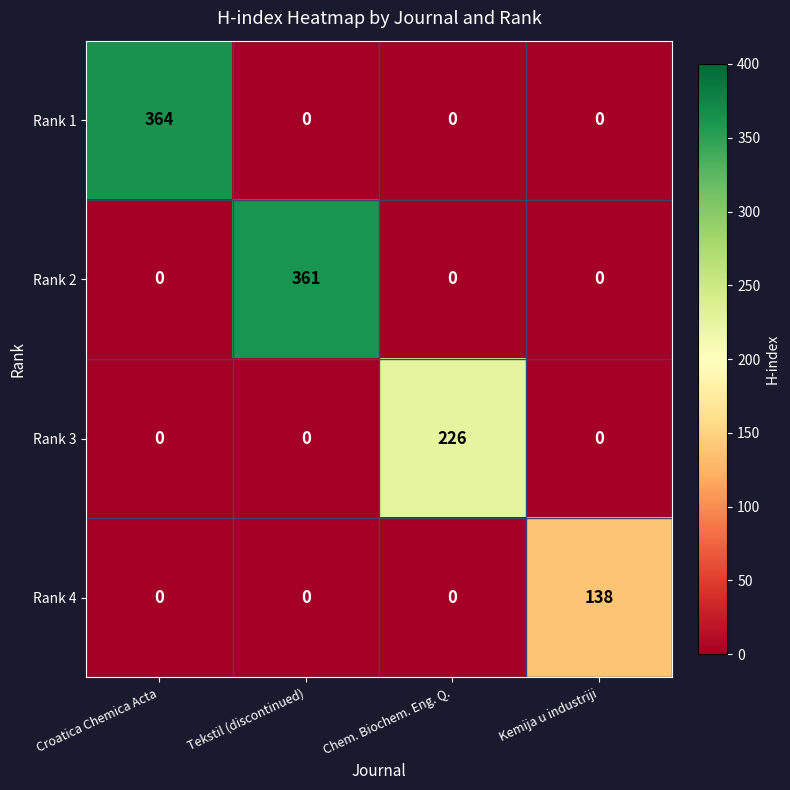

The value of Rank 1 at Kemija u industriji is 0. True or false?

True